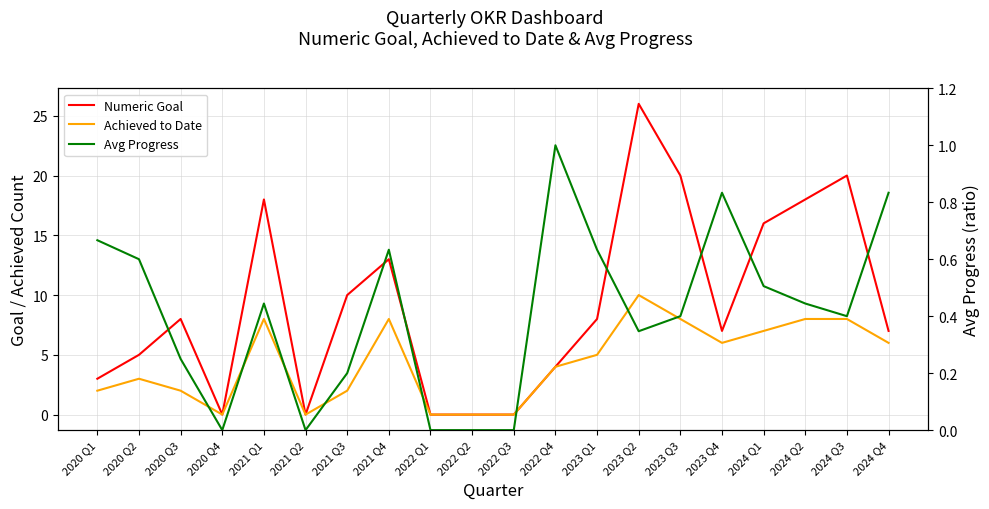

Reading right to left, list all the values displayed in this chart.

Numeric Goal: 7.0	20.0	18.0	16.0	7.0	20.0	26.0	8.0	4.0	0.0	0.0	0.0	13.0	10.0	0.0	18.0	0.0	8.0	5.0	3.0
Achieved to Date: 6.0	8.0	8.0	7.0	6.0	8.0	10.0	5.0	4.0	0.0	0.0	0.0	8.0	2.0	0.0	8.0	0.0	2.0	3.0	2.0
Avg Progress: 0.8	0.4	0.4	0.5	0.8	0.4	0.3	0.6	1.0	0.0	0.0	0.0	0.6	0.2	0.0	0.4	0.0	0.2	0.6	0.7